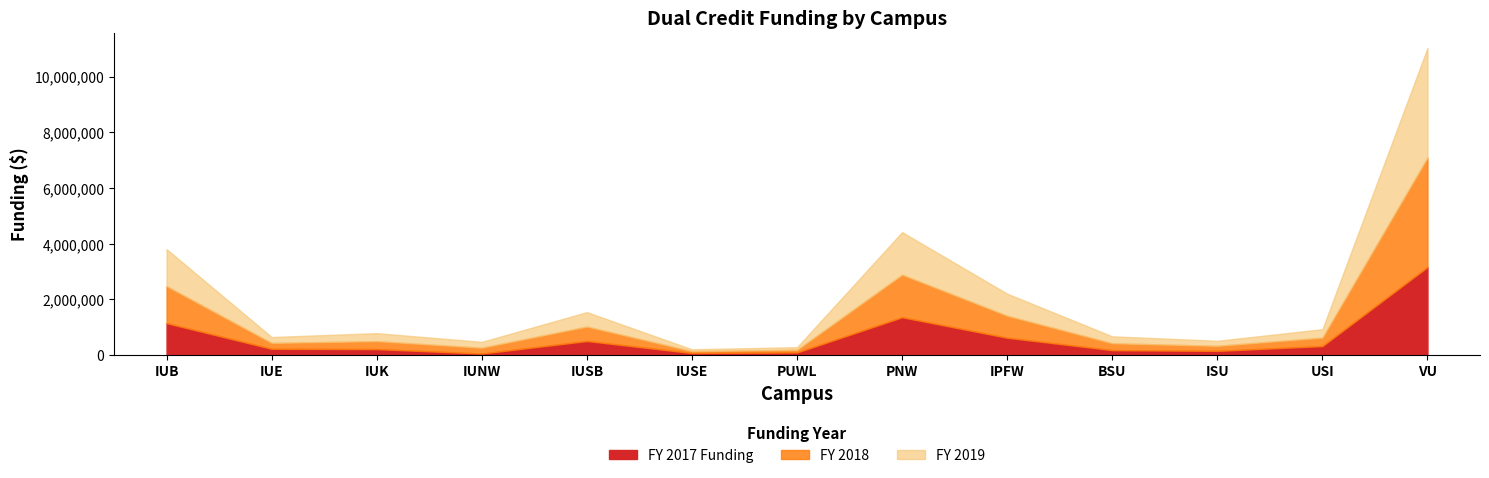

Between USI and IUB, which is larger?

IUB